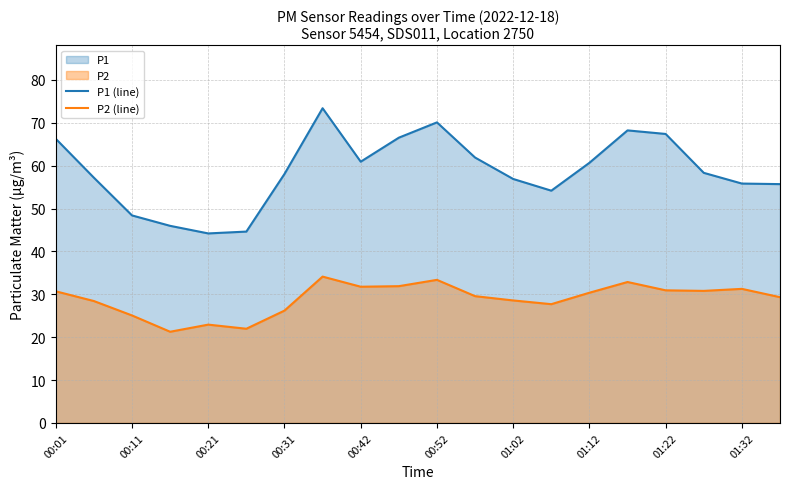

Which series changed the most between 00:42 and 01:22?

P1 (line)